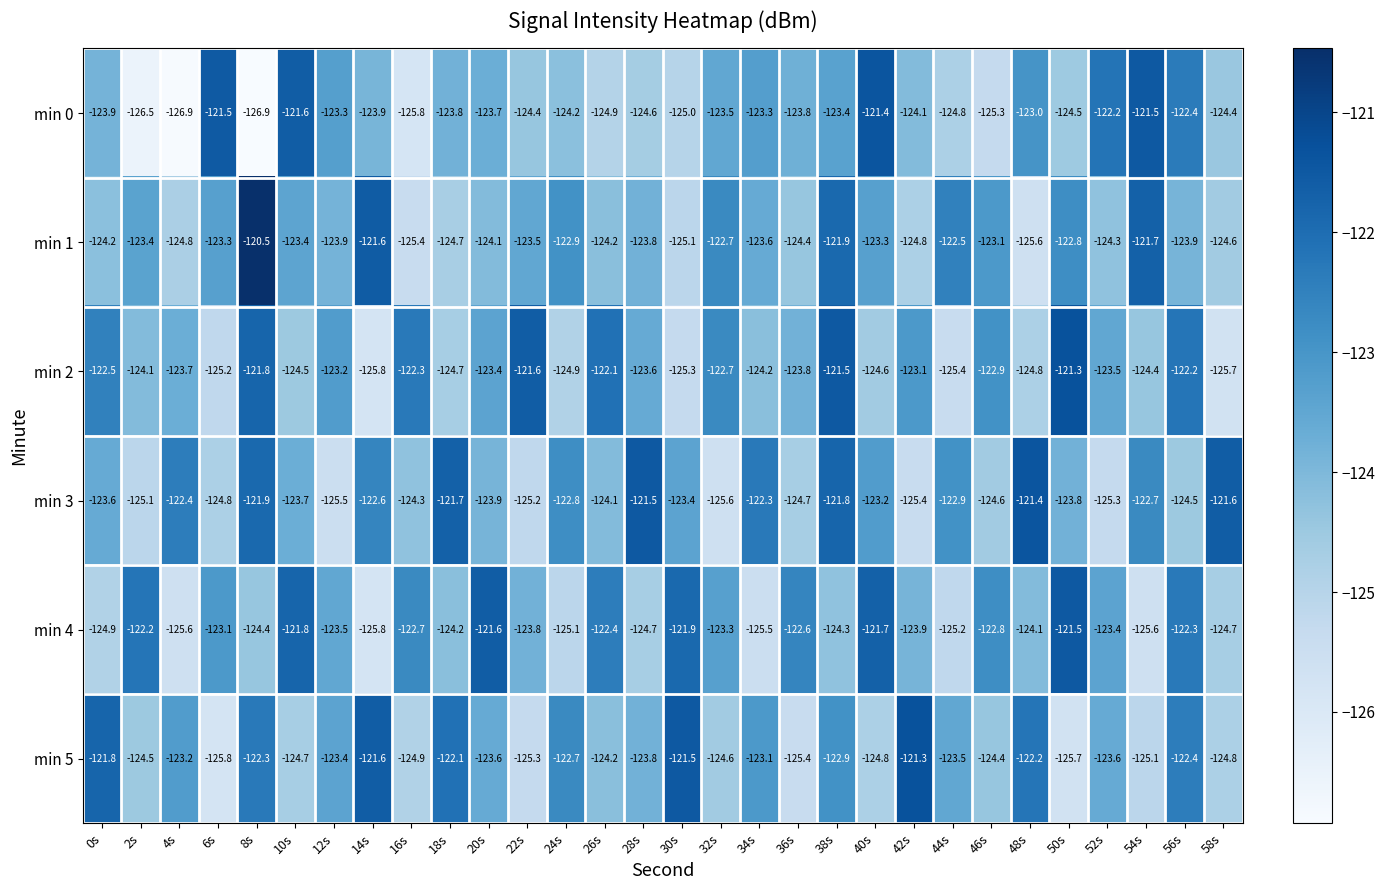

The min 3 series shows -52.1 at 6s. True or false?

False